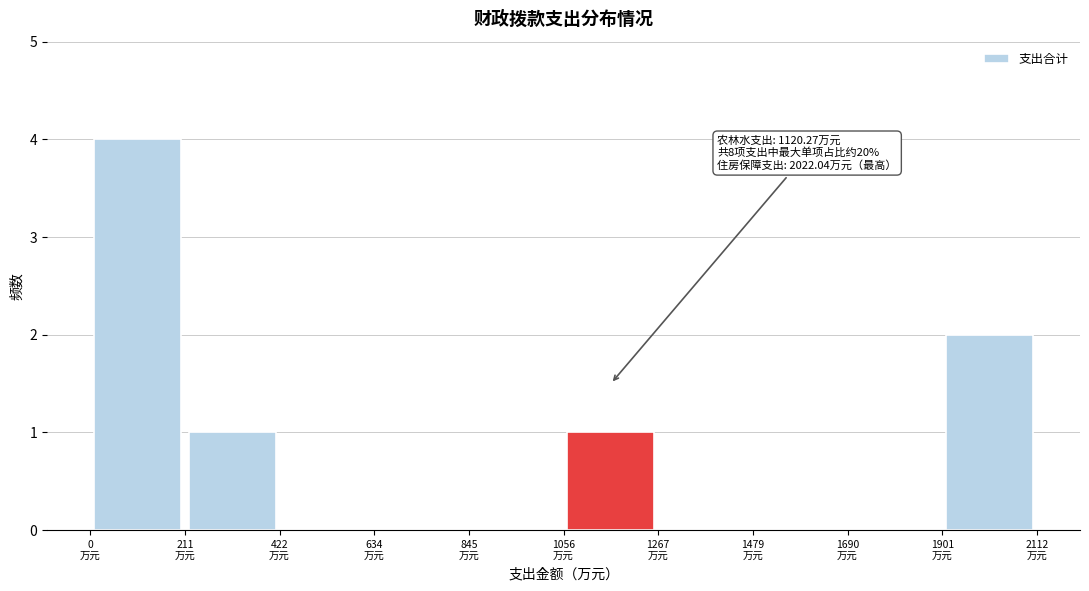

Which range on the x-axis has the tallest bar?

0 to 200